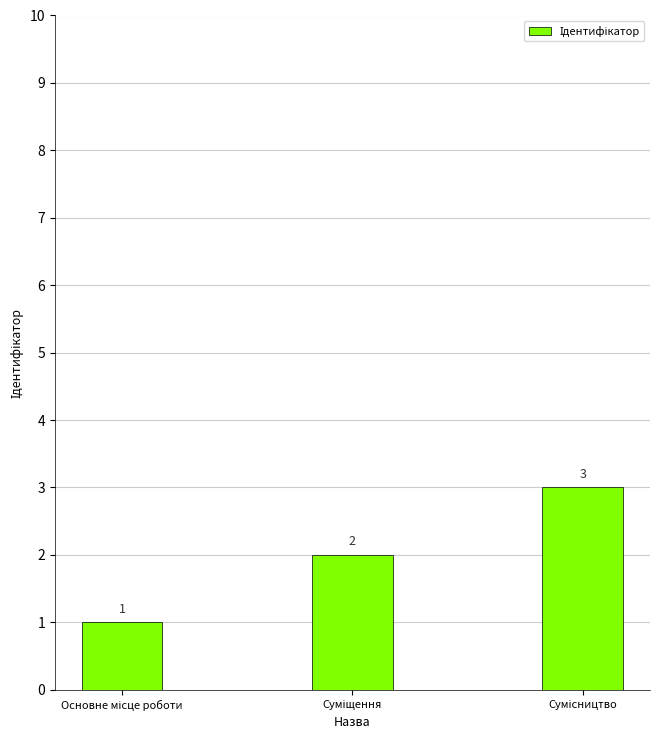

What is the sum of all values?

6